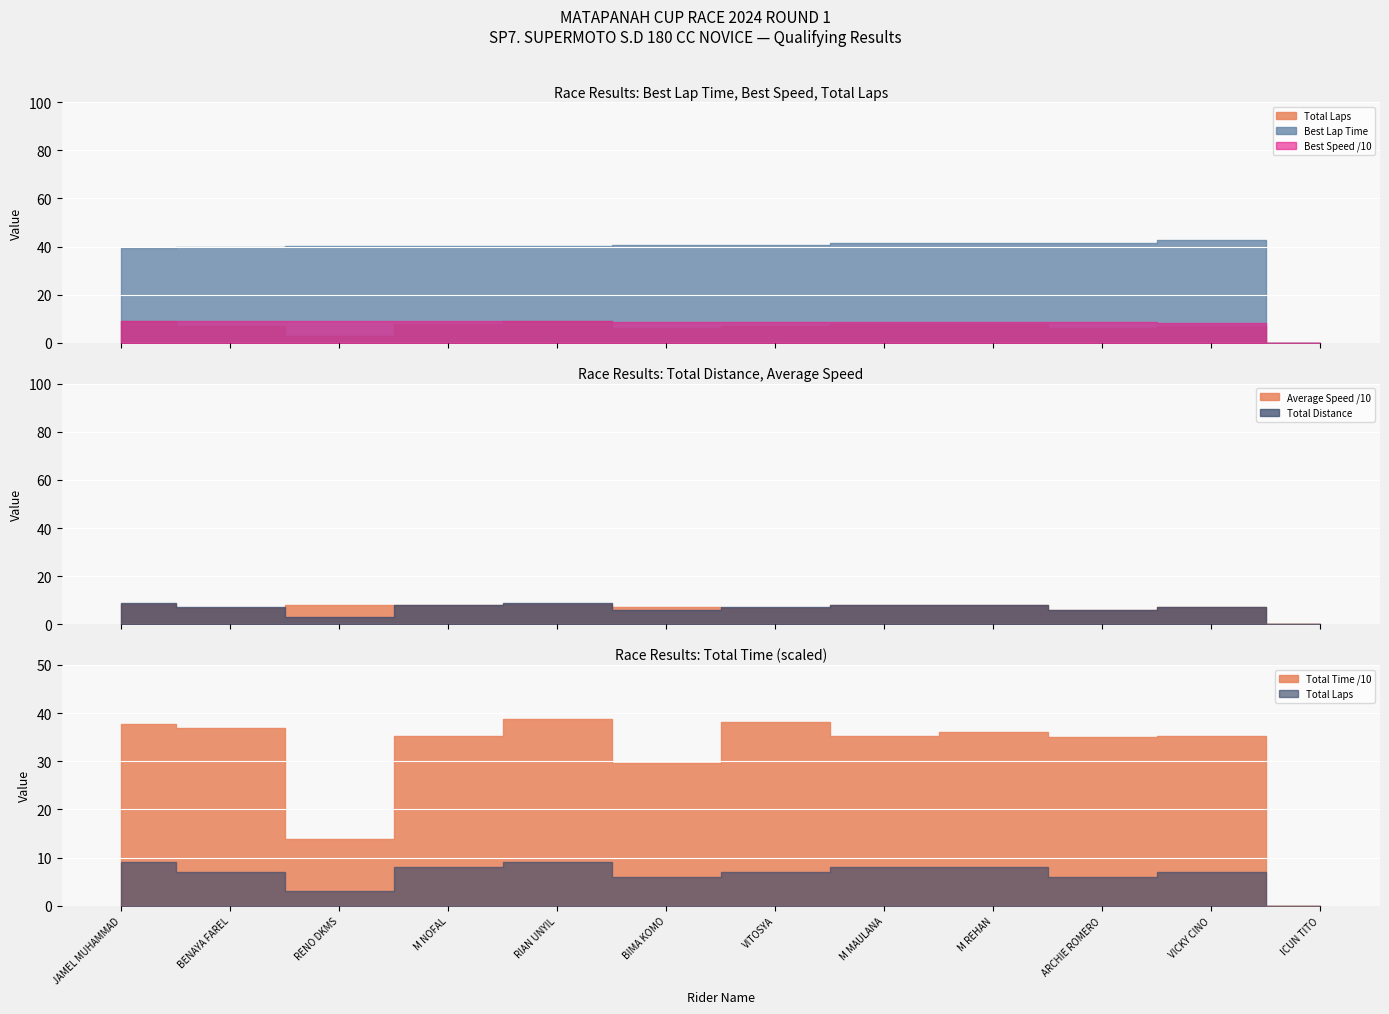

True or false: total_laps and total_time cross at least once.

False